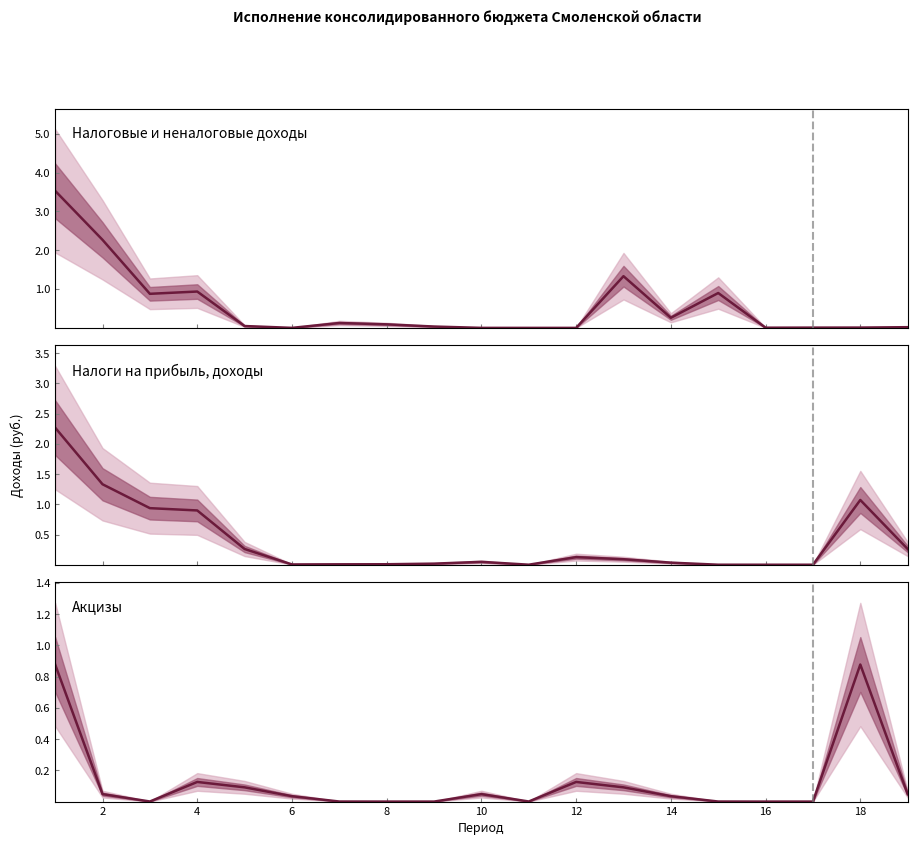

Does the chart display data point markers on the line(s)?

No